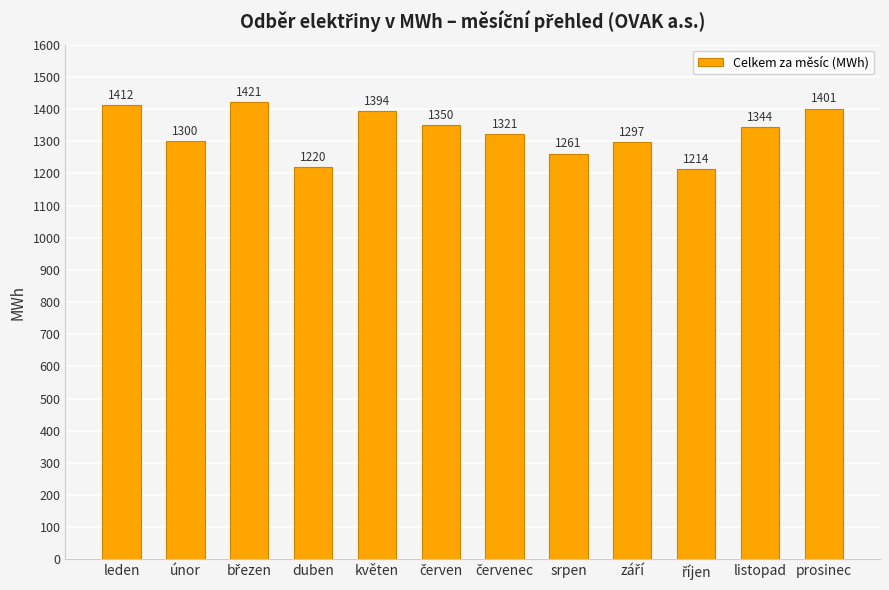

Which has a higher value, prosinec or únor?

prosinec